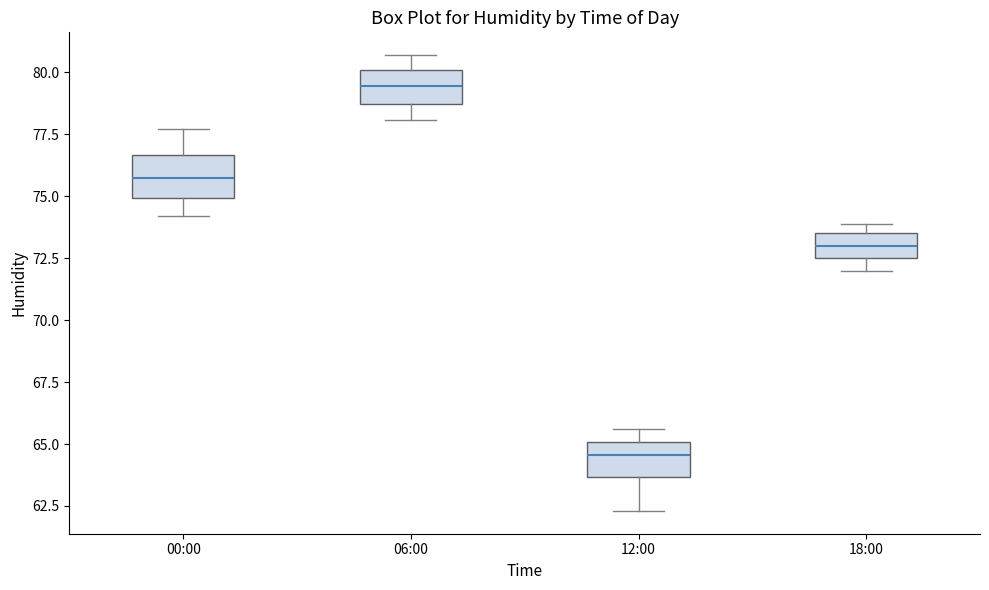

Which box's median line is the lowest?

12:00